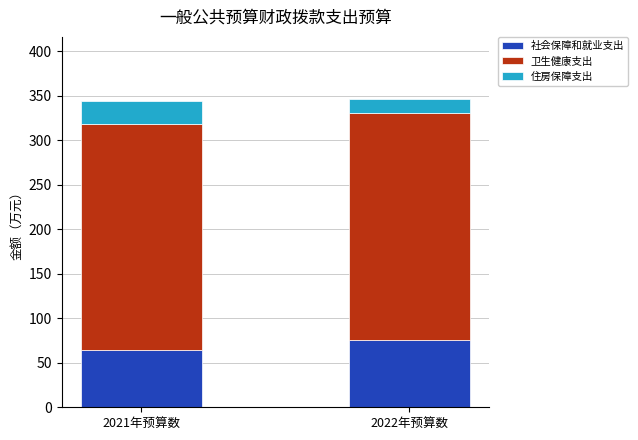

What is the total value across all series at 2021年预算数?

344.2